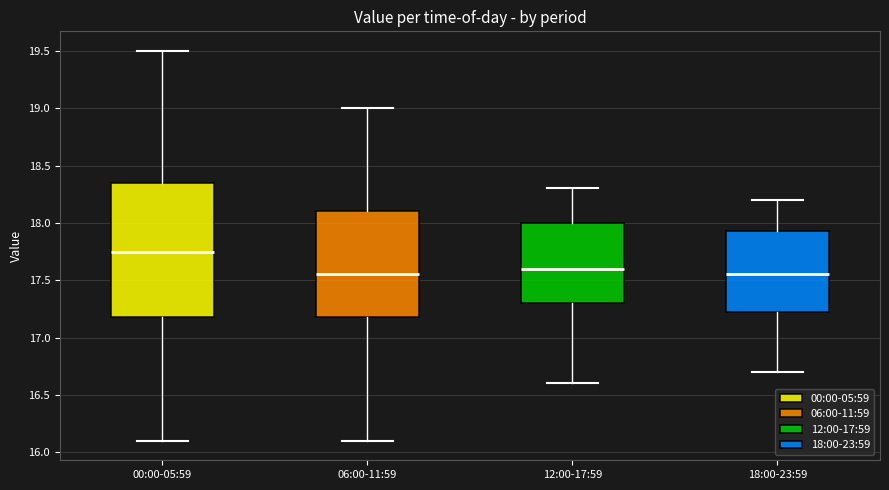

Which box's median line is the highest?

00:00-05:59